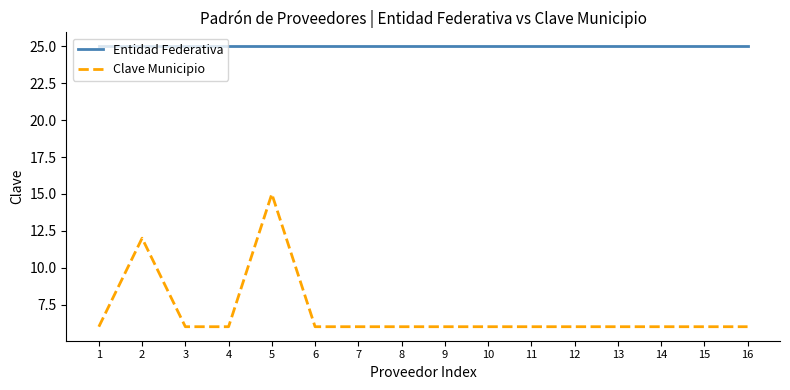

Rank the series by their maximum value, from highest to lowest.

Entidad Federativa, Clave Municipio